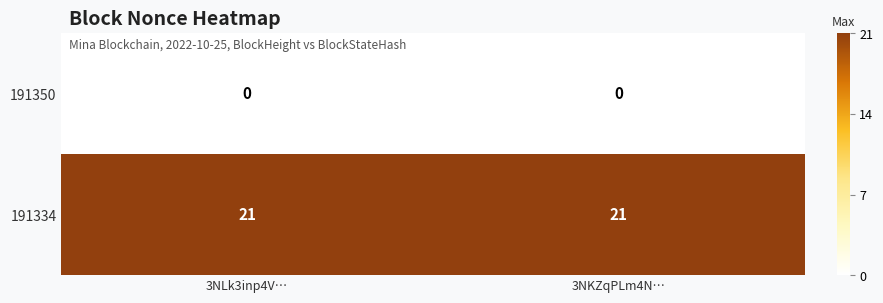

What is the difference between the highest and lowest values at 3NKZqPLm4N…?

21